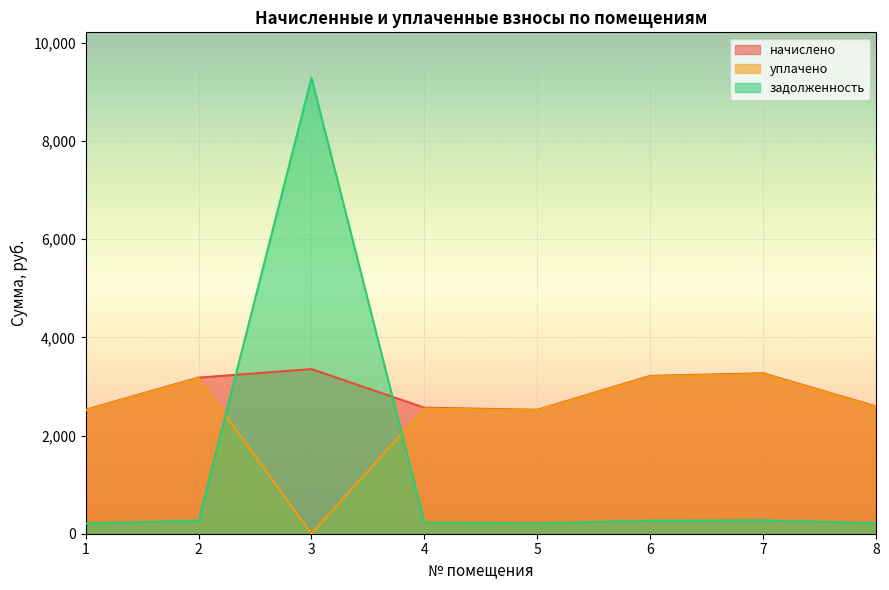

How many data points in начислено are above 3179?

4